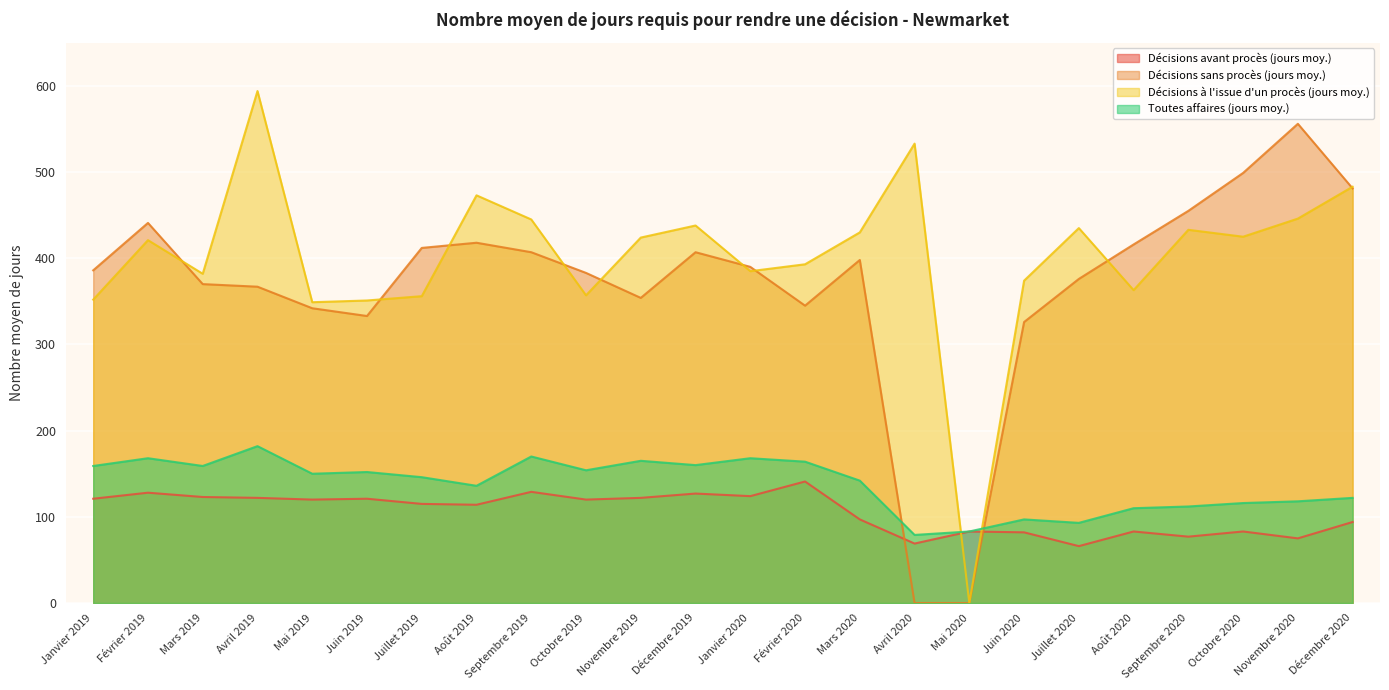

At how many categories does at least one series exceed 457?

6